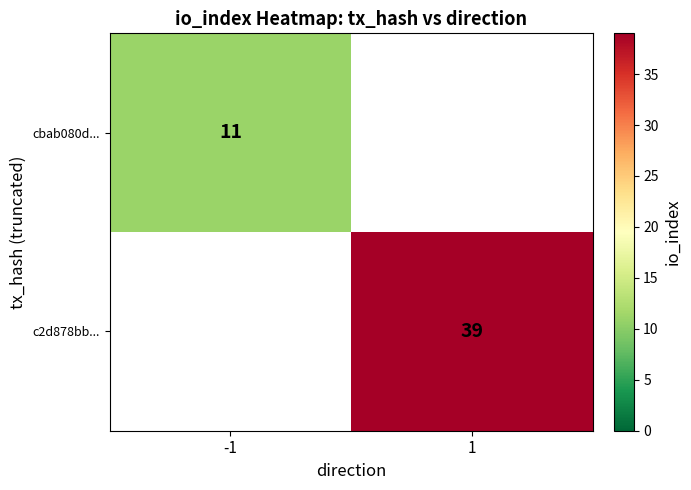

The value of cbab080d... at -1 is 11. True or false?

True